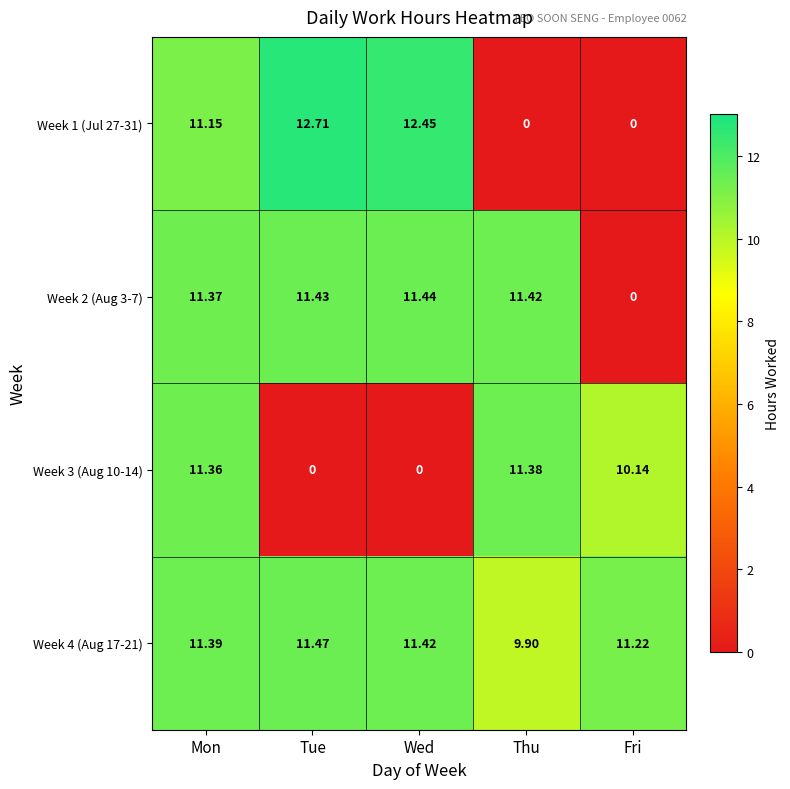

How many distinct data groups are displayed?

4